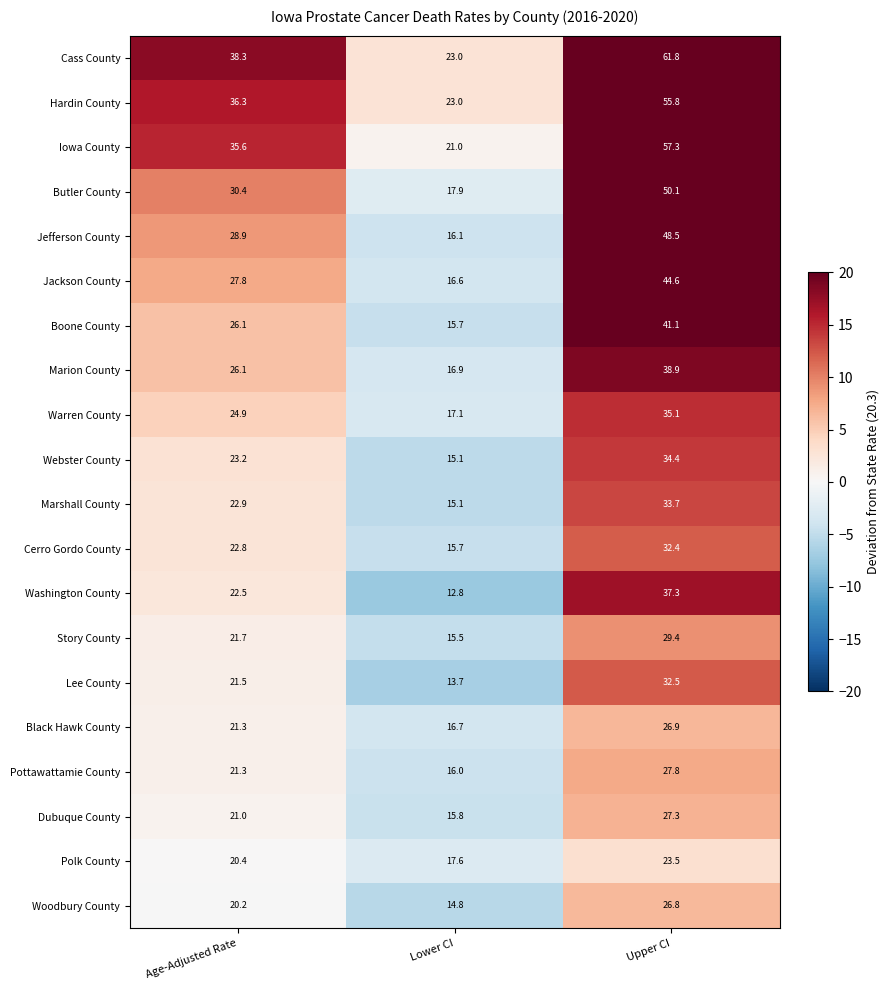

Rank the series by their maximum value, from lowest to highest.

Polk County, Woodbury County, Black Hawk County, Dubuque County, Pottawattamie County, Story County, Cerro Gordo County, Lee County, Marshall County, Webster County, Warren County, Washington County, Marion County, Boone County, Jackson County, Jefferson County, Butler County, Hardin County, Iowa County, Cass County